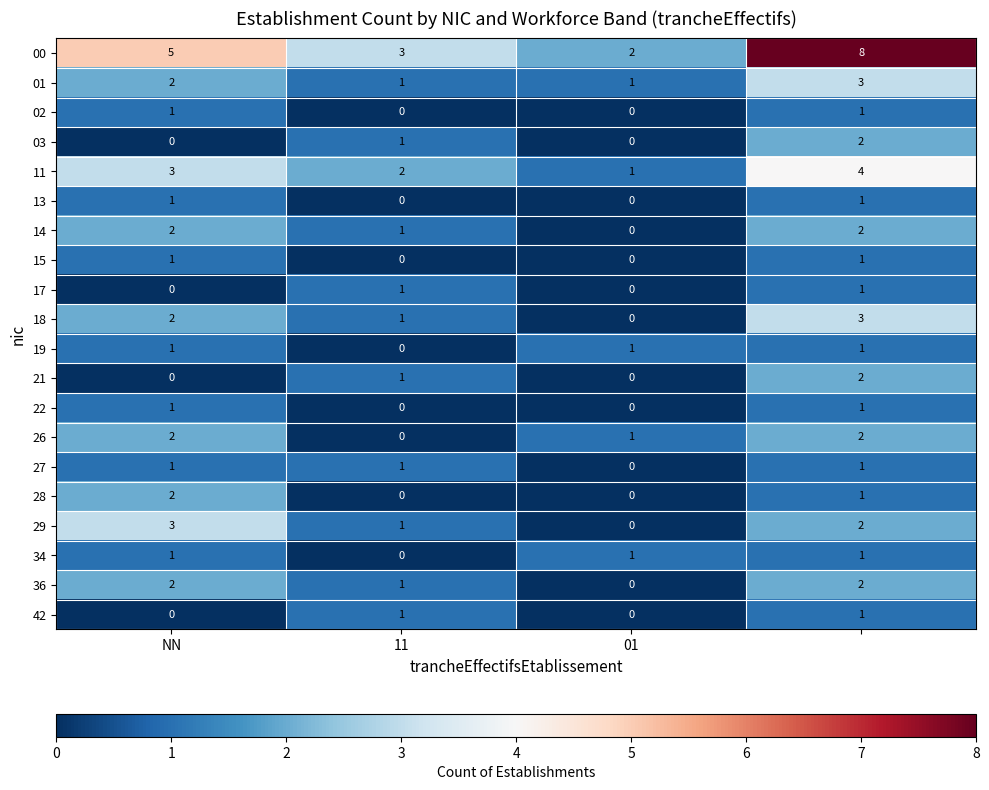

Which series has the largest total across all categories?

00